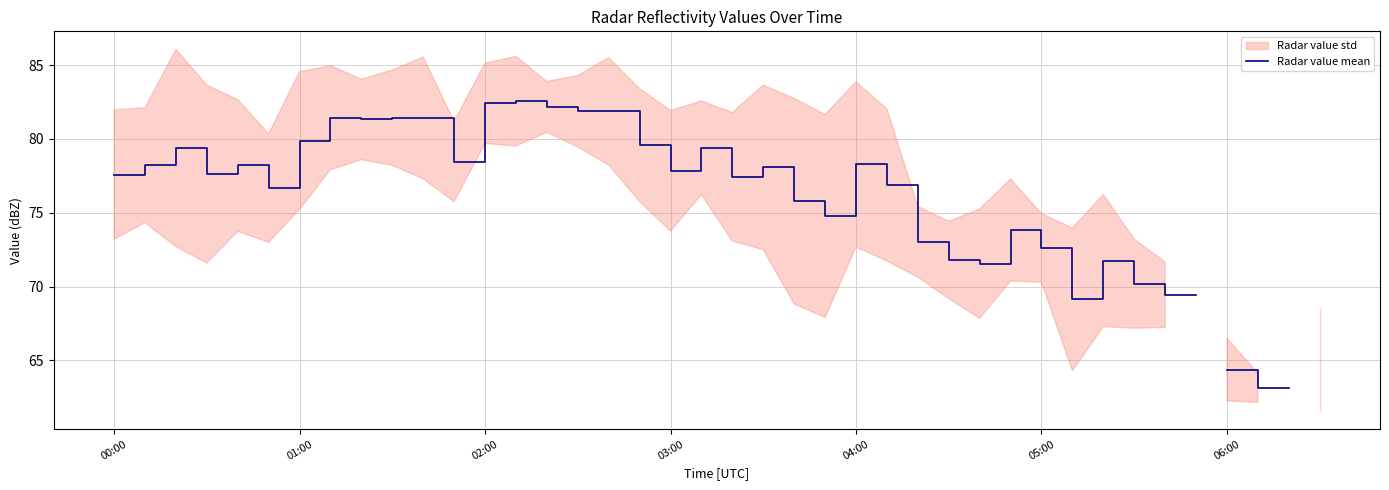

How many values are above zero?

38